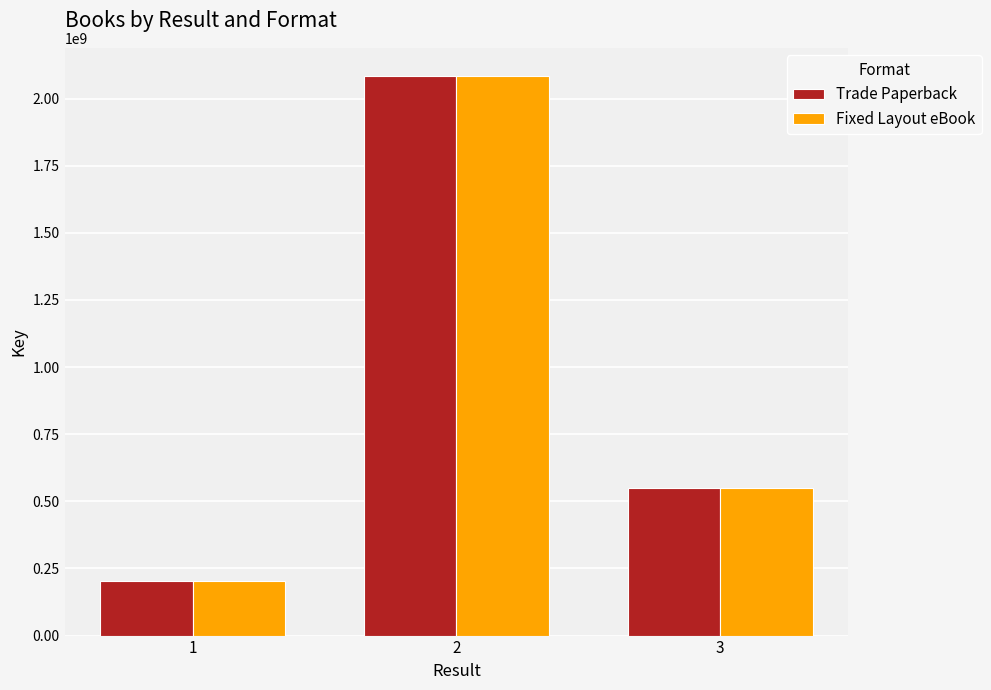

What is the value of the Trade Paperback bar at the 3rd from the left?

549334486